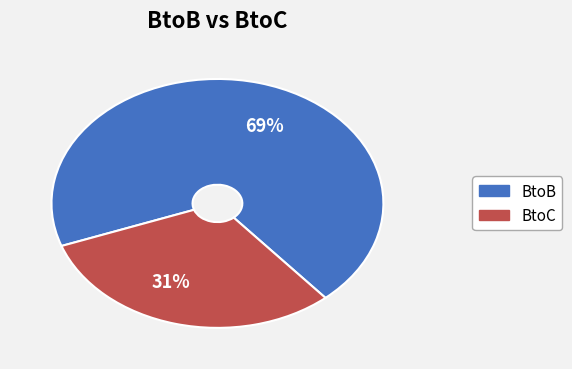

Count the number of slices in the pie.

2